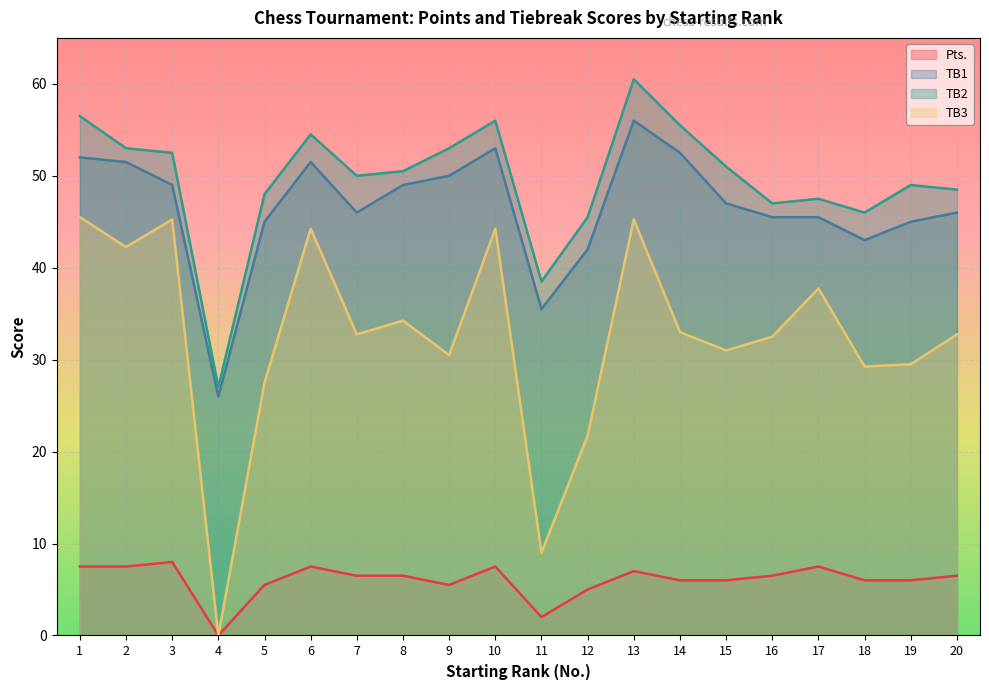

Reading left to right, list all the values displayed in this chart.

Pts.: 1=7.5	2=7.5	3=8.0	4=0.0	5=5.5	6=7.5	7=6.5	8=6.5	9=5.5	10=7.5	11=2.0	12=5.0	13=7.0	14=6.0	15=6.0	16=6.5	17=7.5	18=6.0	19=6.0	20=6.5
TB1: 1=52.0	2=51.5	3=49.0	4=26.0	5=45.0	6=51.5	7=46.0	8=49.0	9=50.0	10=53.0	11=35.5	12=42.0	13=56.0	14=52.5	15=47.0	16=45.5	17=45.5	18=43.0	19=45.0	20=46.0
TB2: 1=56.5	2=53.0	3=52.5	4=27.0	5=48.0	6=54.5	7=50.0	8=50.5	9=53.0	10=56.0	11=38.5	12=45.5	13=60.5	14=55.5	15=51.0	16=47.0	17=47.5	18=46.0	19=49.0	20=48.5
TB3: 1=45.5	2=42.2	3=45.2	4=0.0	5=27.5	6=44.2	7=32.8	8=34.2	9=30.5	10=44.2	11=9.0	12=21.8	13=45.2	14=33.0	15=31.0	16=32.5	17=37.8	18=29.2	19=29.5	20=32.8